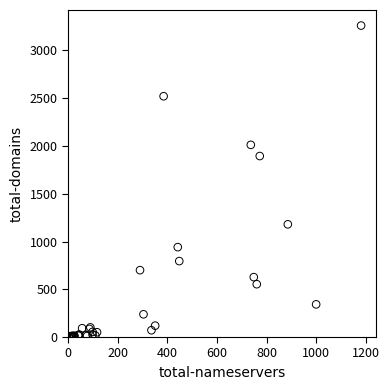

What Y value in the scatter plot is closest to 1631?

1895